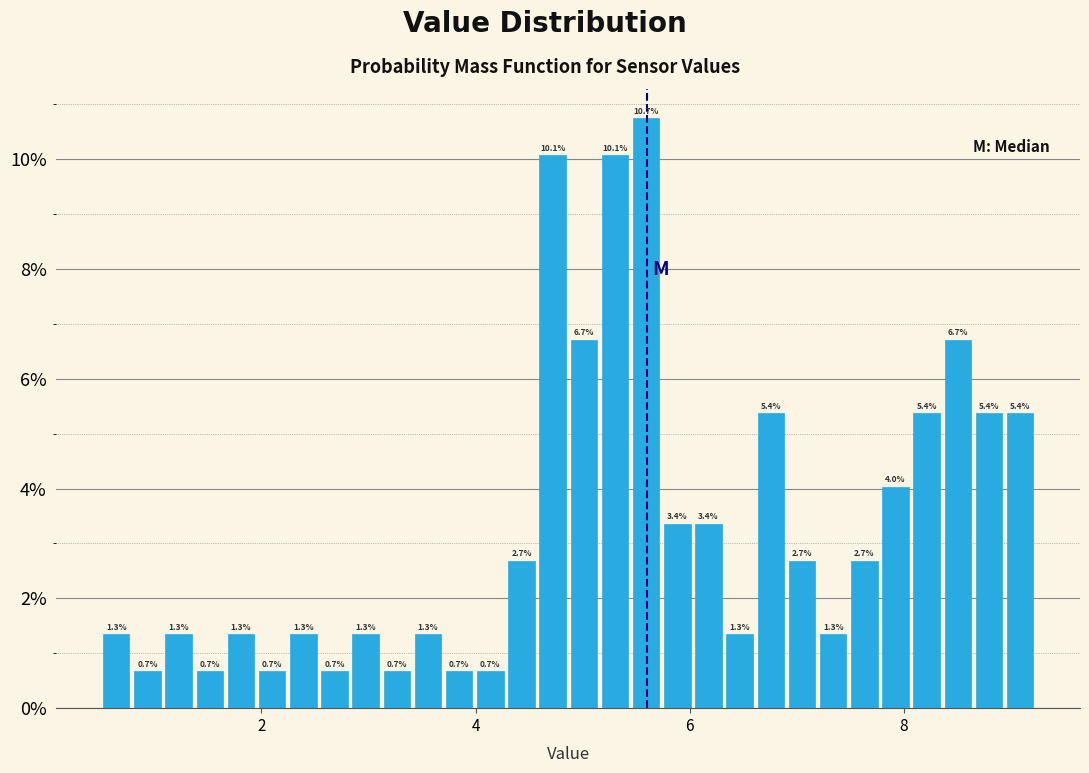

Around what value on the x-axis is the tallest bar? Give the approximate position of its centre, as read against the axis.

5.6